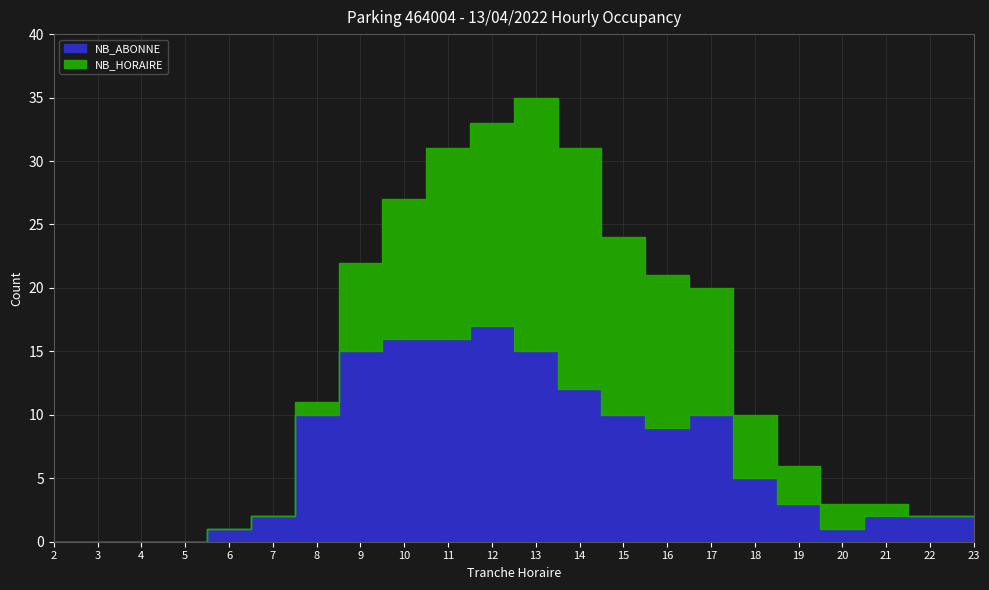

Where does the NB_ABONNE series first go above 5?

8